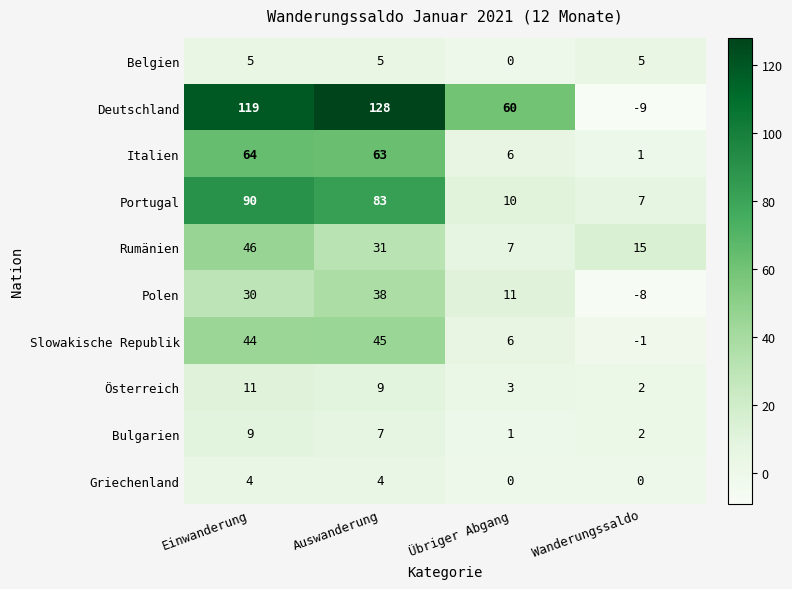

The Portugal series shows 3 at Wanderungssaldo. True or false?

False